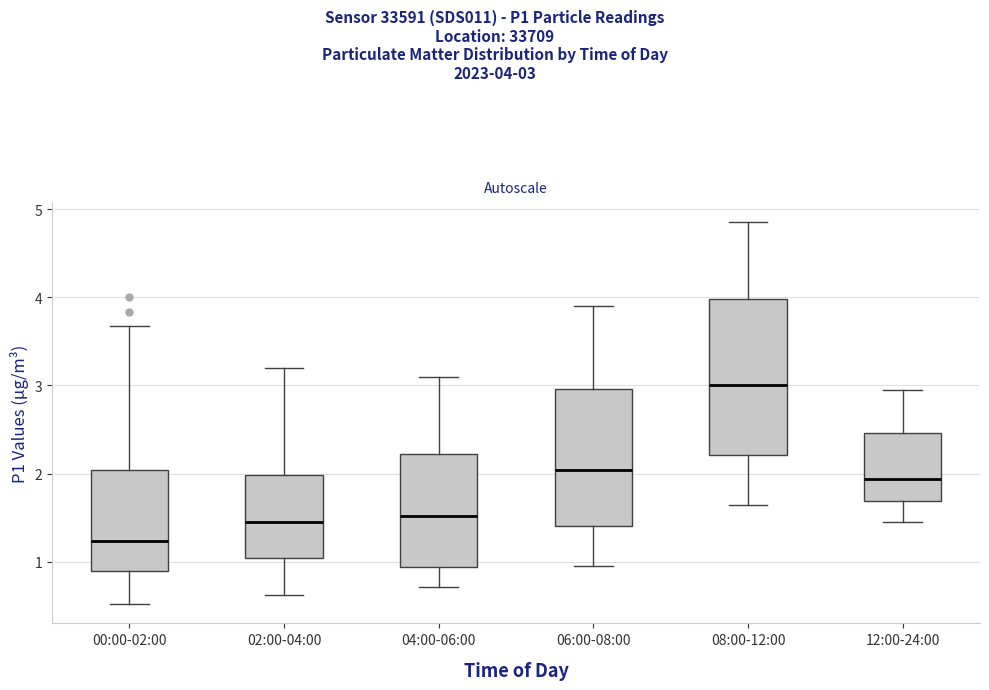

Reading left to right, transcribe this box plot: for each box, give where its median line is, the range the box spans, and where its two whiskers end, as read against the y-axis. The values are not printed on the chart, so give them approximately, as read against the axis.

00:00-02:00: median 1.2, box 0.9 to 2.0, whiskers 0.5 to 3.7
02:00-04:00: median 1.5, box 1.0 to 2.0, whiskers 0.6 to 3.2
04:00-06:00: median 1.5, box 0.9 to 2.2, whiskers 0.7 to 3.1
06:00-08:00: median 2.0, box 1.4 to 3.0, whiskers 1.0 to 3.9
08:00-12:00: median 3.0, box 2.2 to 4.0, whiskers 1.7 to 4.9
12:00-24:00: median 1.9, box 1.7 to 2.5, whiskers 1.5 to 3.0